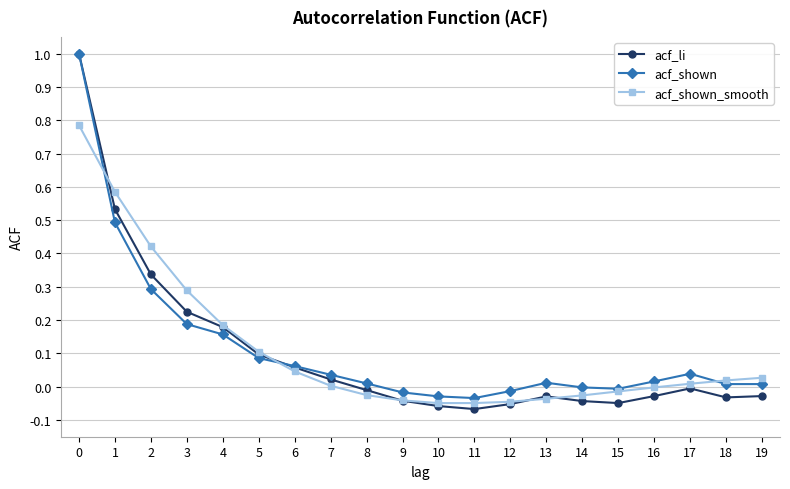

Which series has the largest range (max minus min)?

acf_li